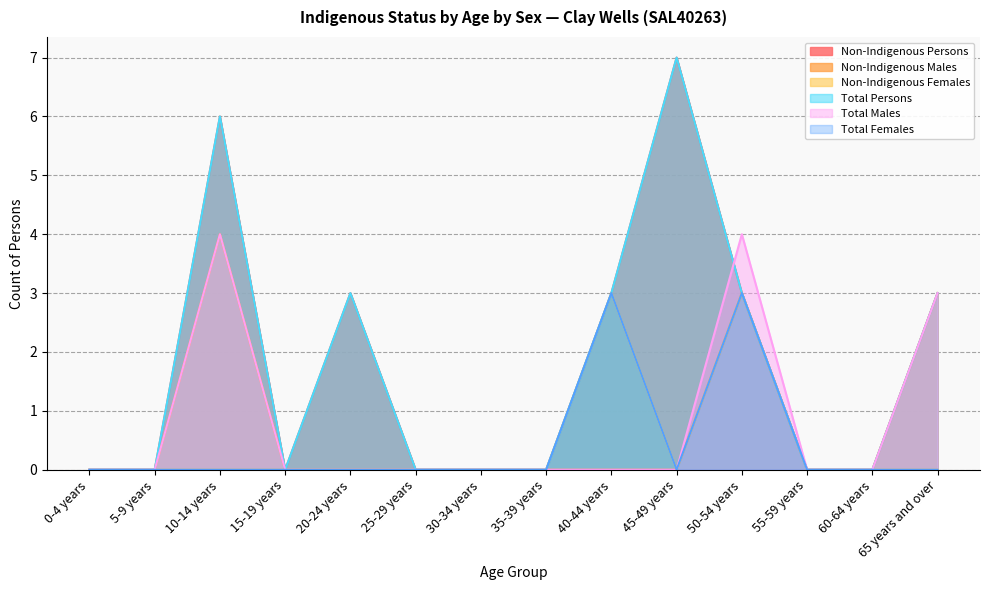

Is it true that Non-Indigenous Females equals 1 at 65 years and over?

False